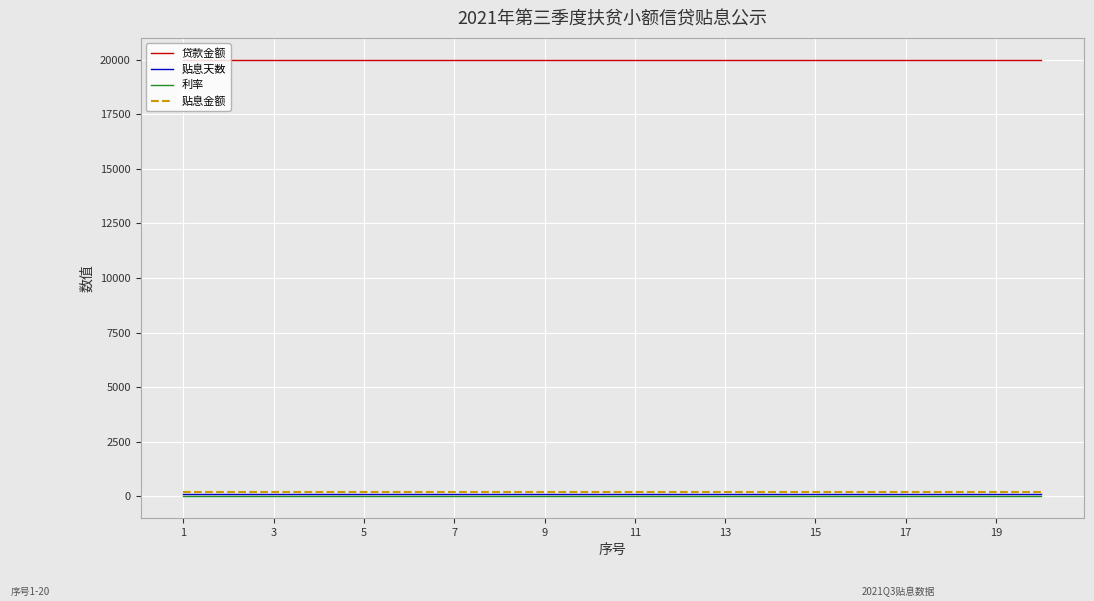

Which series has the largest total across all categories?

贷款金额